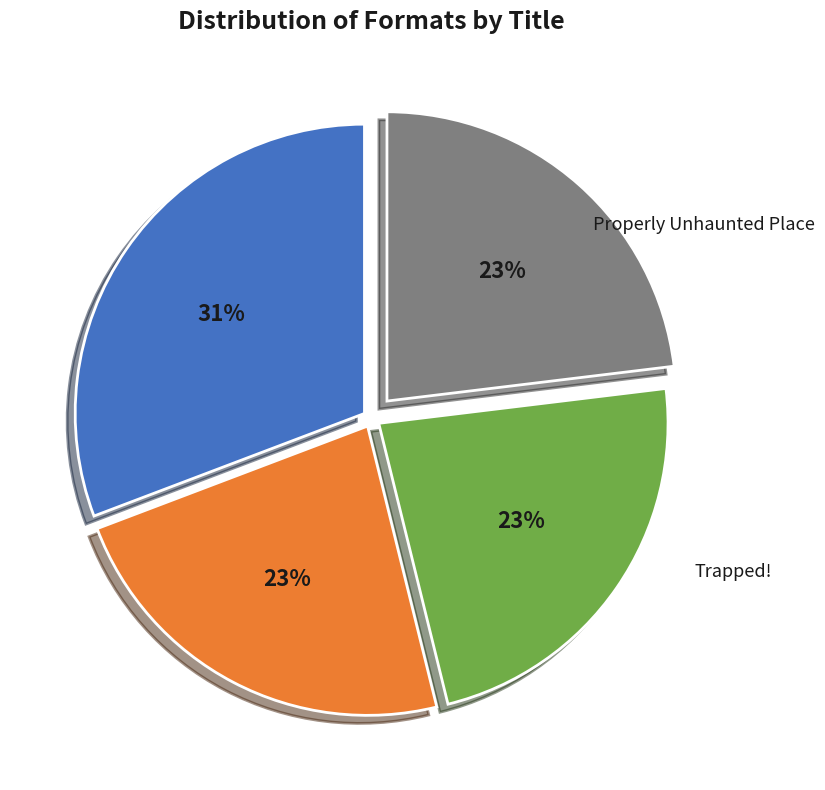

To the nearest percent, what is the difference between the largest and smallest slice percentages?

8%